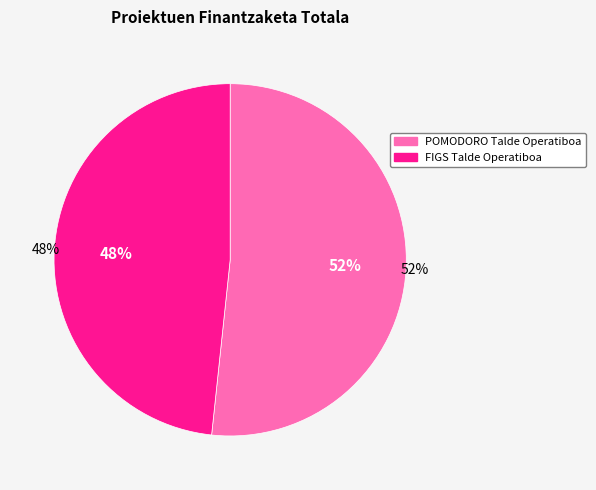

How many segments does this pie chart have?

2